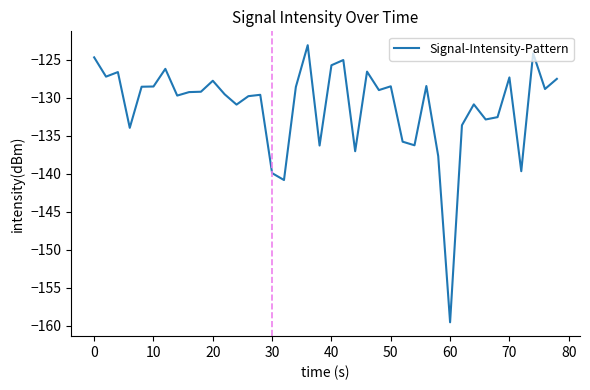

What is the greatest value displayed?

-123.1